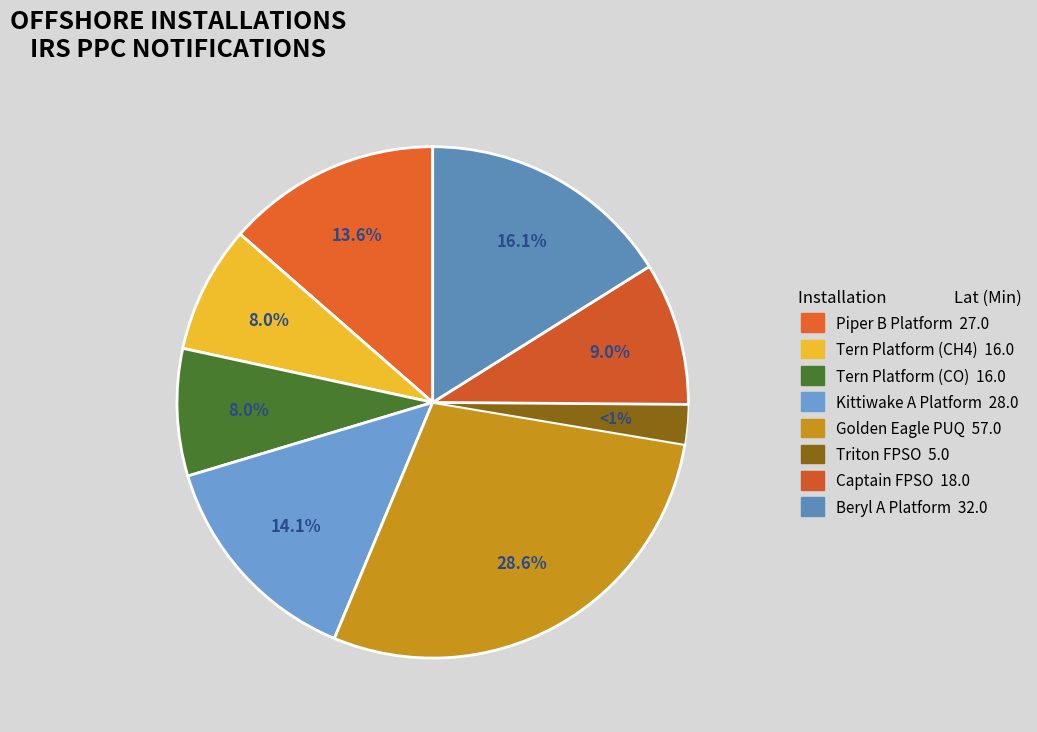

Which has a higher value, Kittiwake A Platform or Tern Platform (CO)?

Kittiwake A Platform